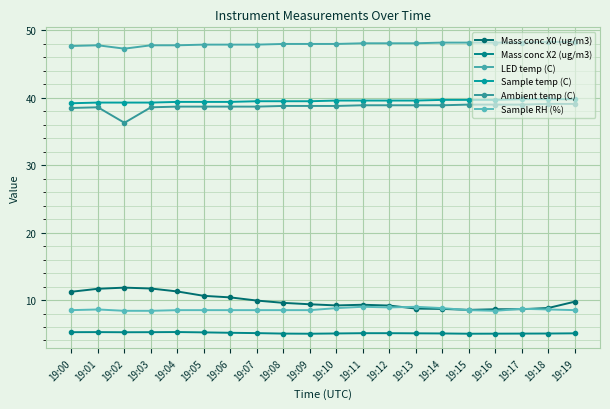

Does the chart have visible grid lines?

Yes